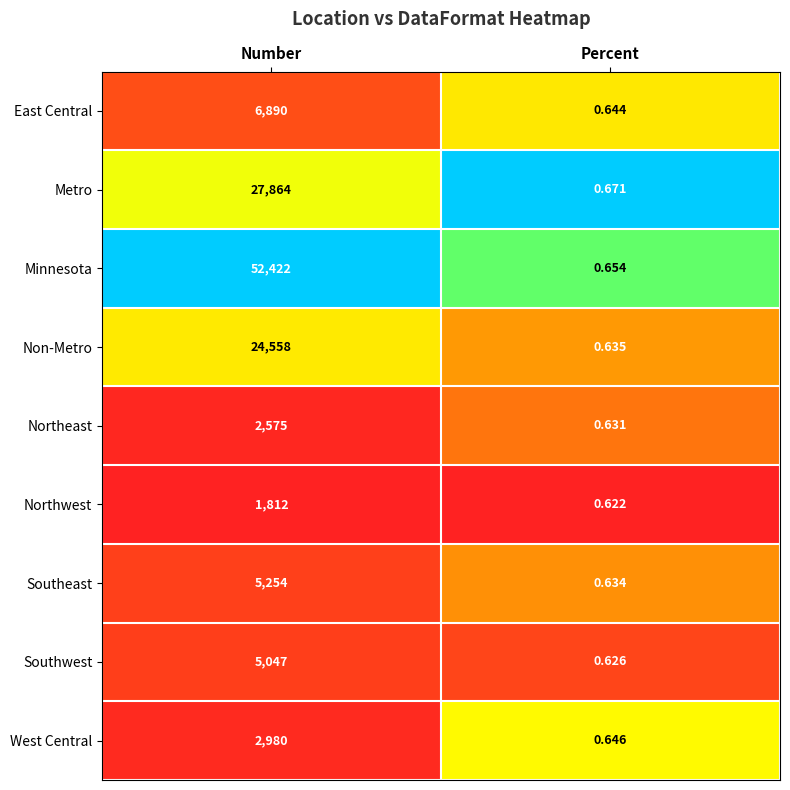

Which series changed the most between Number and Percent?

Minnesota